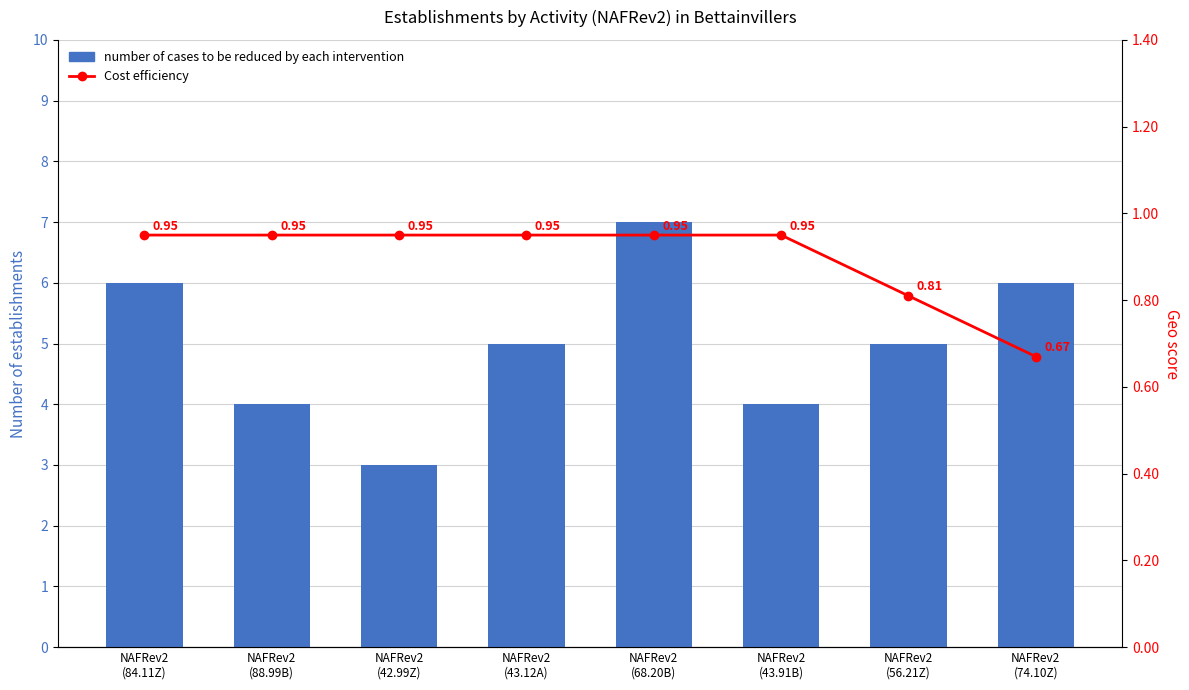

The Cost efficiency series shows 1.3 at NAFRev2
(42.99Z). True or false?

False